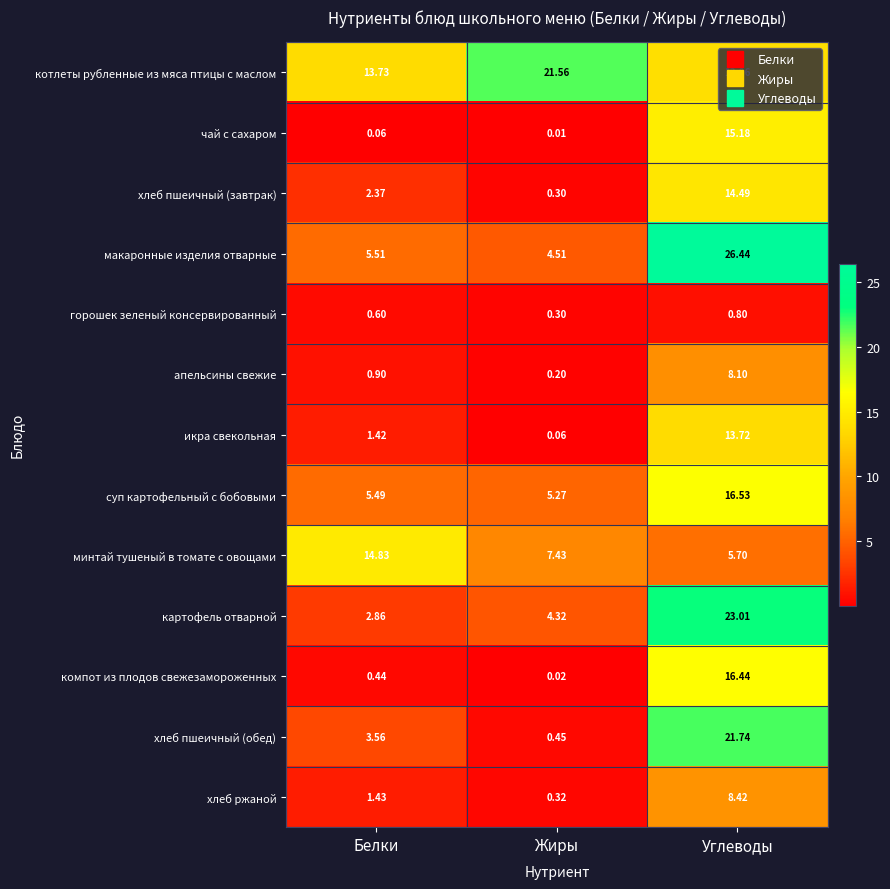

At which category does the chart reach its minimum across all series?

Жиры